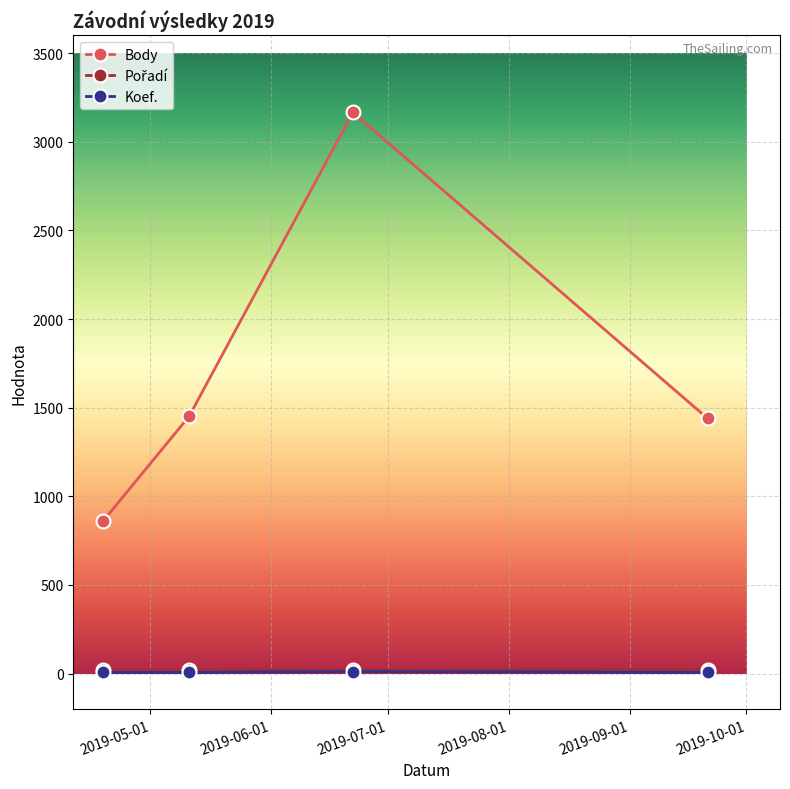

What is the highest value of the Body series?

3165